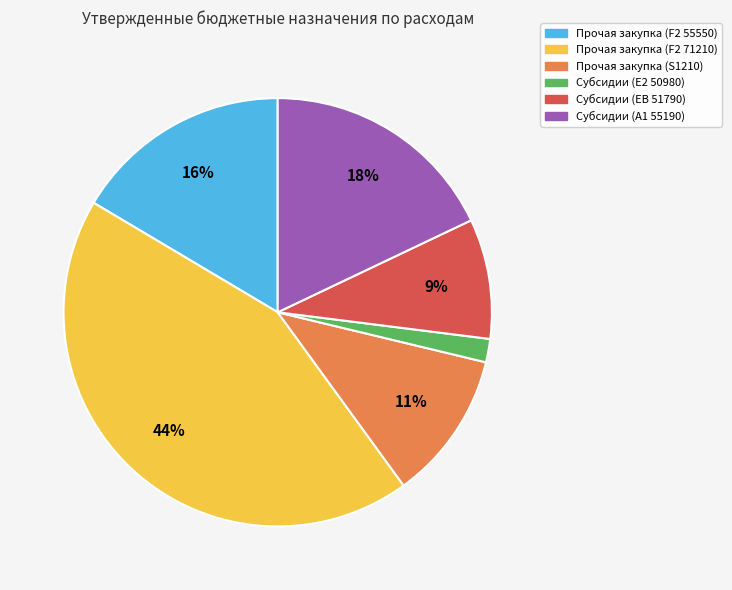

How many segments does this pie chart have?

6